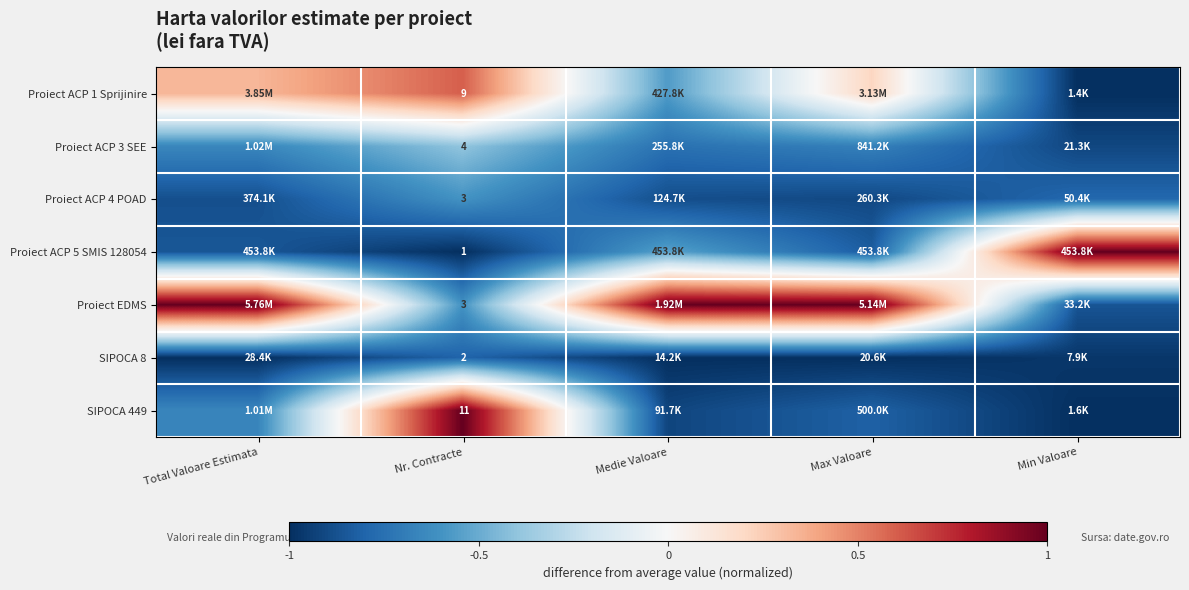

Is the value of Proiect ACP 4 POAD at Nr. Contracte greater than the value of Proiect ACP 5 SMIS 128054 at Nr. Contracte?

Yes